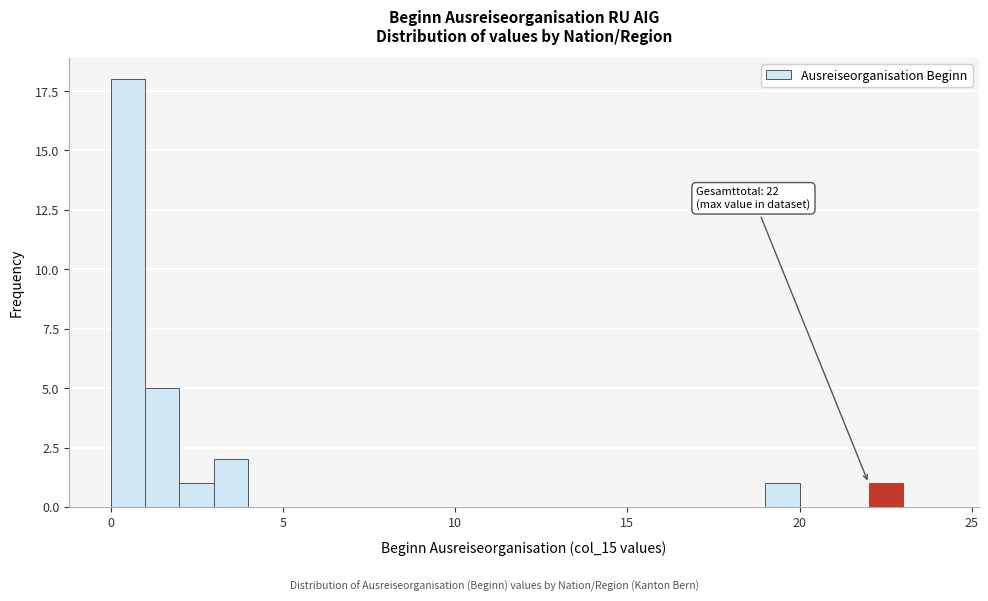

Read against the x-axis, roughly where is the centre of the tallest bar?

0.5